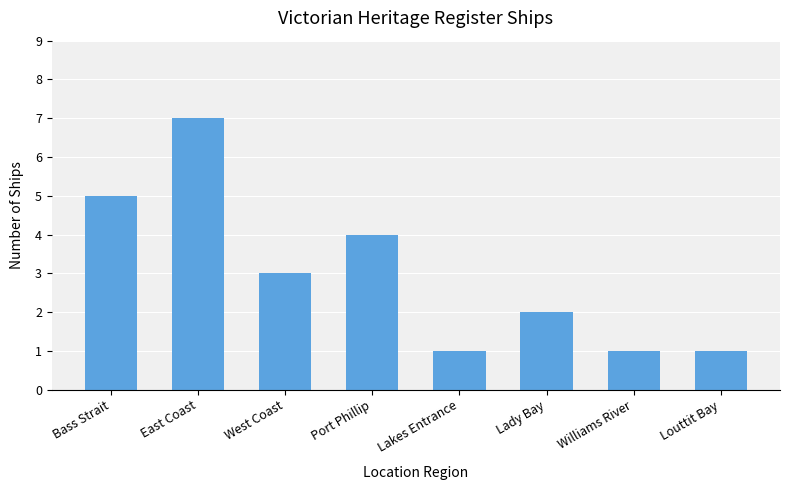

What is the change in value from Bass Strait to Lakes Entrance?

-4